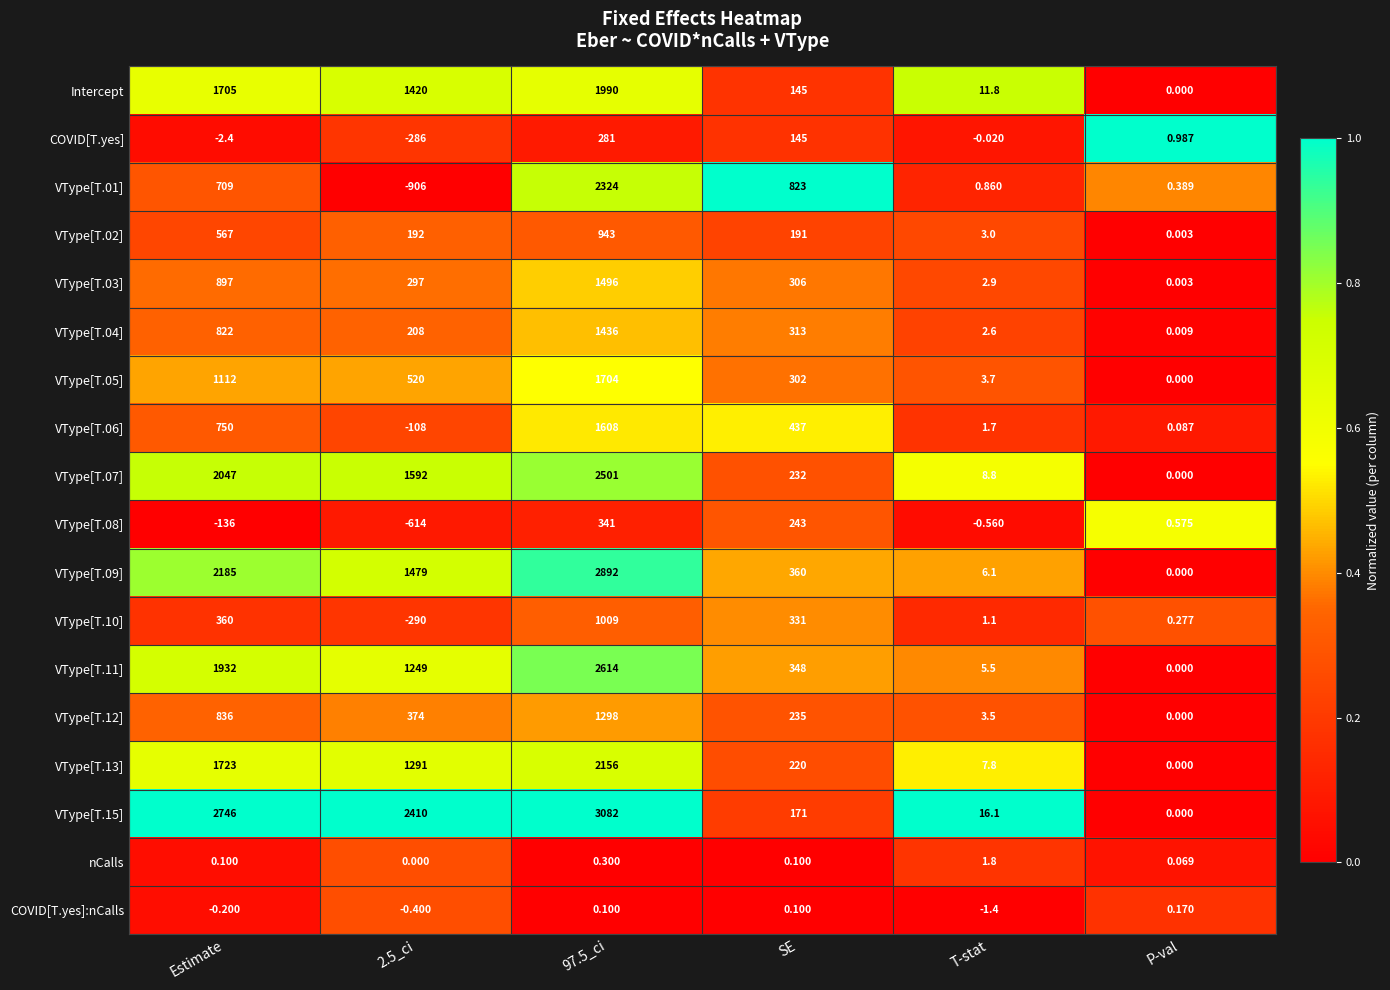

At which label does VType[T.05] first exceed 520?

Estimate